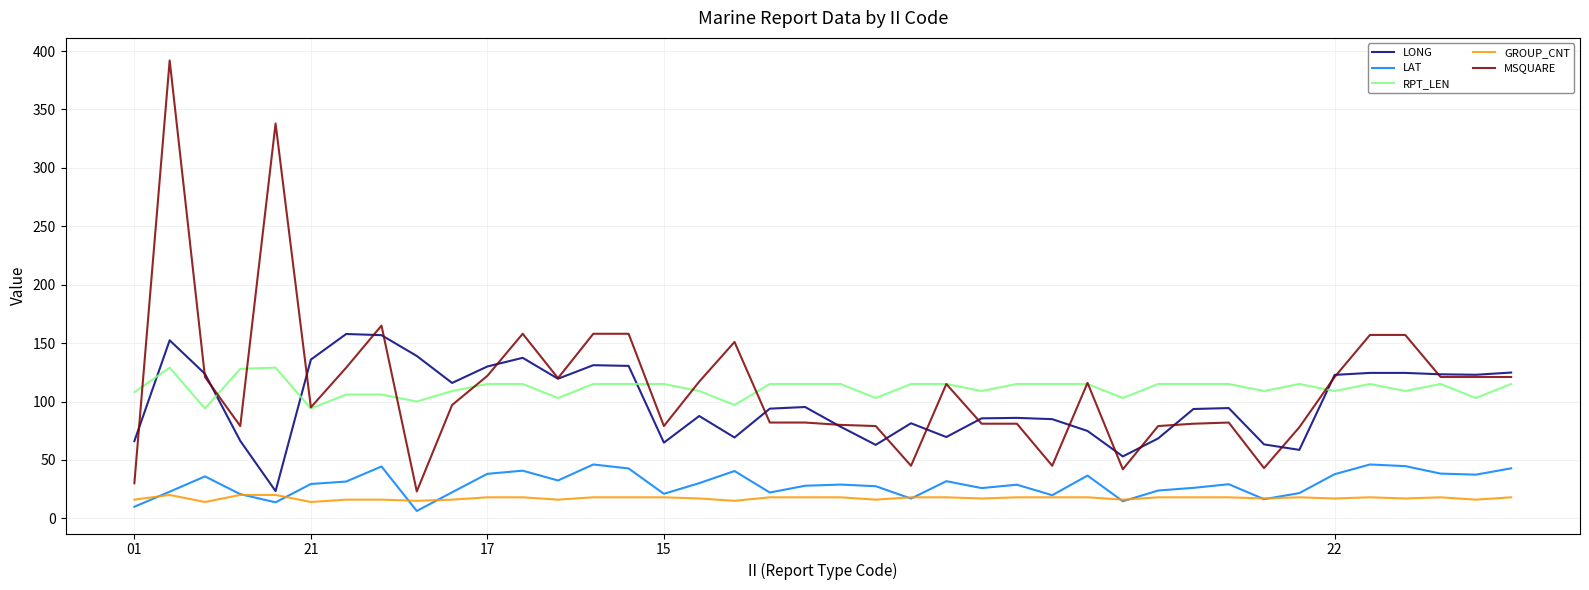

Which series has the largest range (max minus min)?

MSQUARE